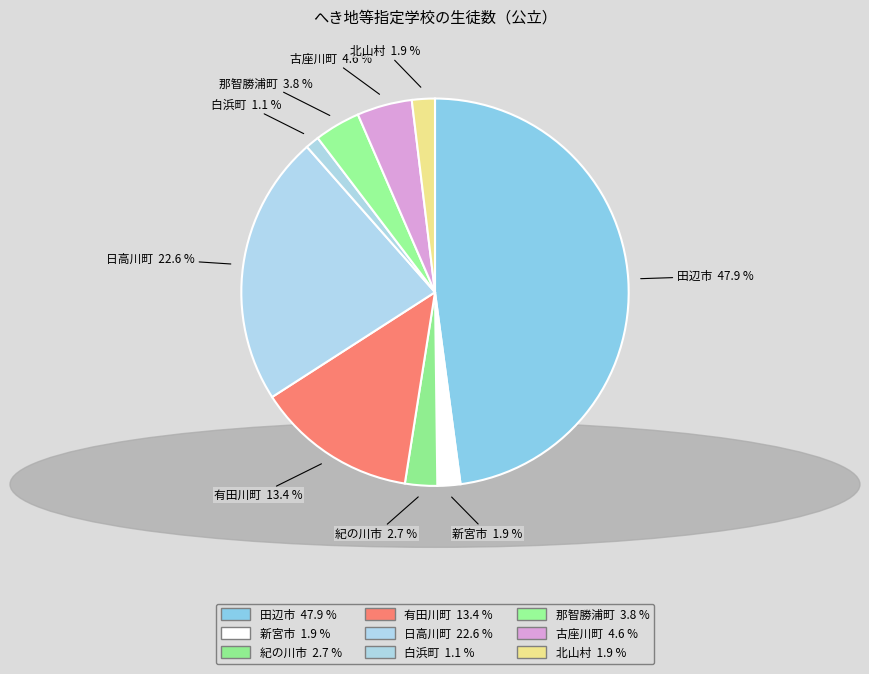

How much of the chart is everything except 北山村?

98.1%